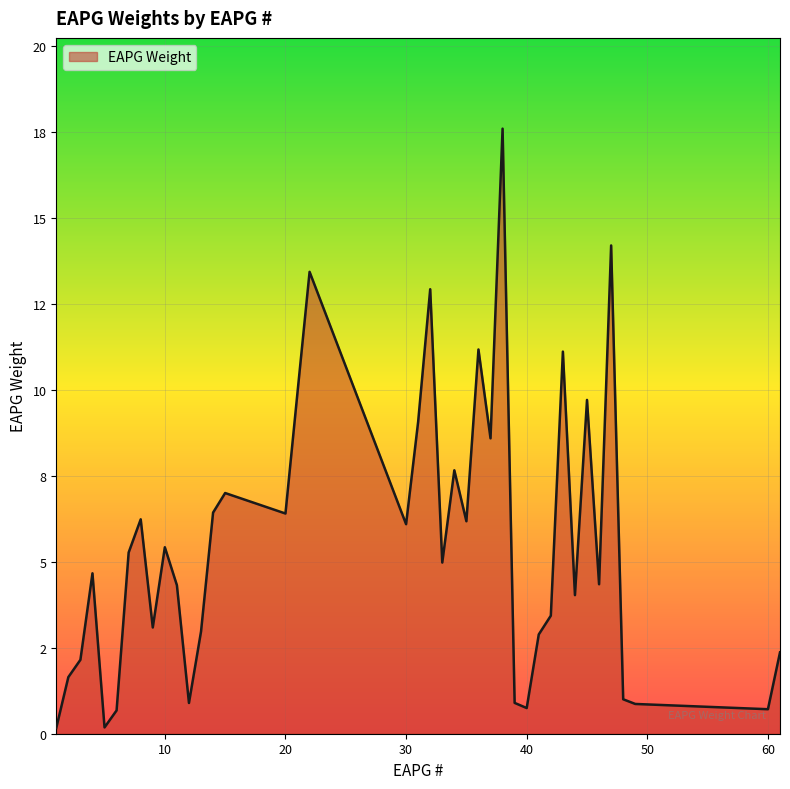

How many interior local valleys (lower than both neighbors) does the data have?

12